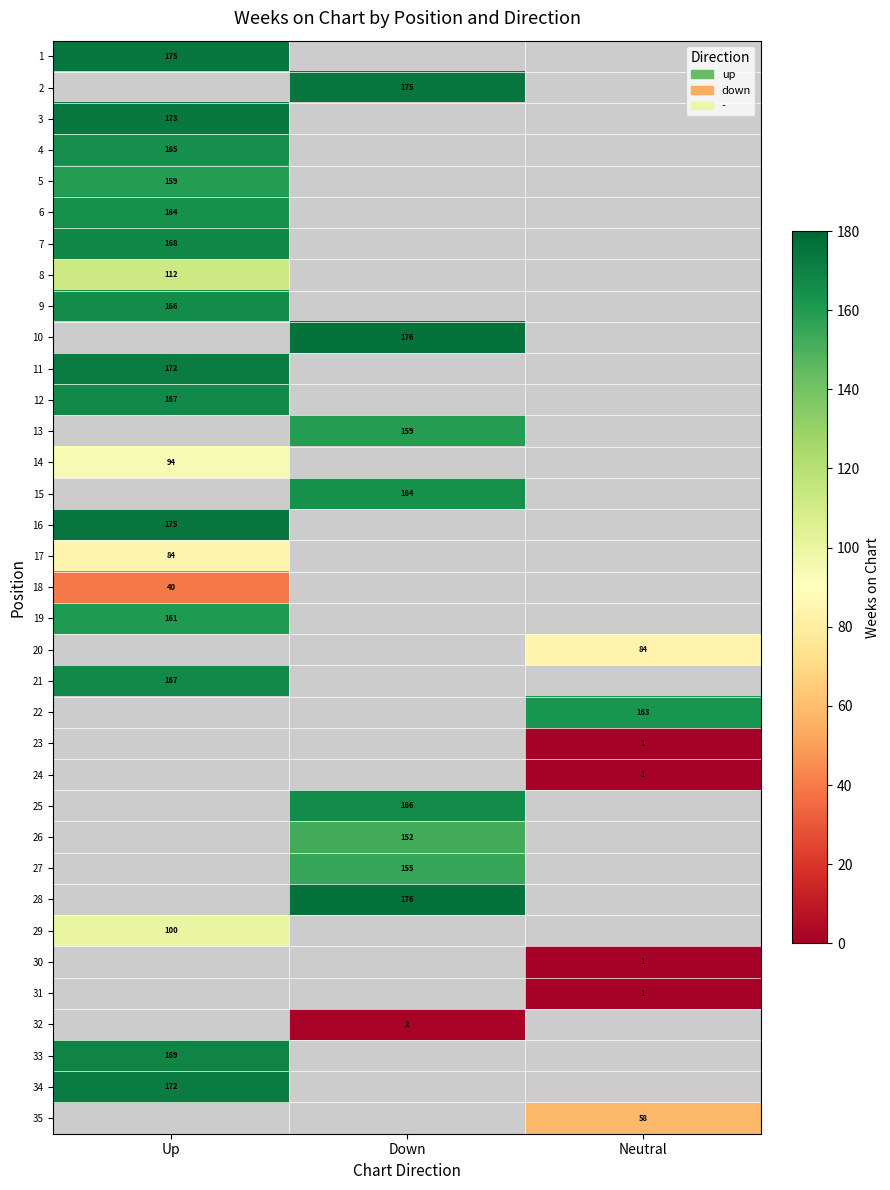

What is the maximum value shown in the chart?

176.0